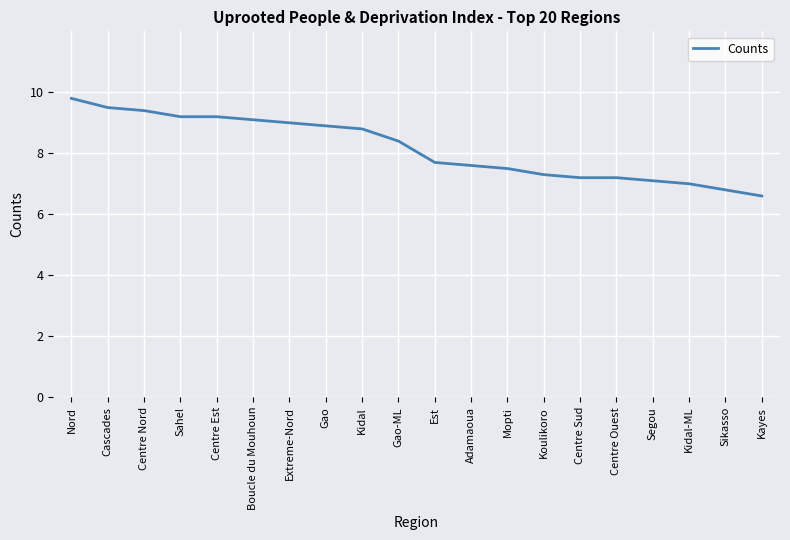

What position from the left is Gao-ML?

10